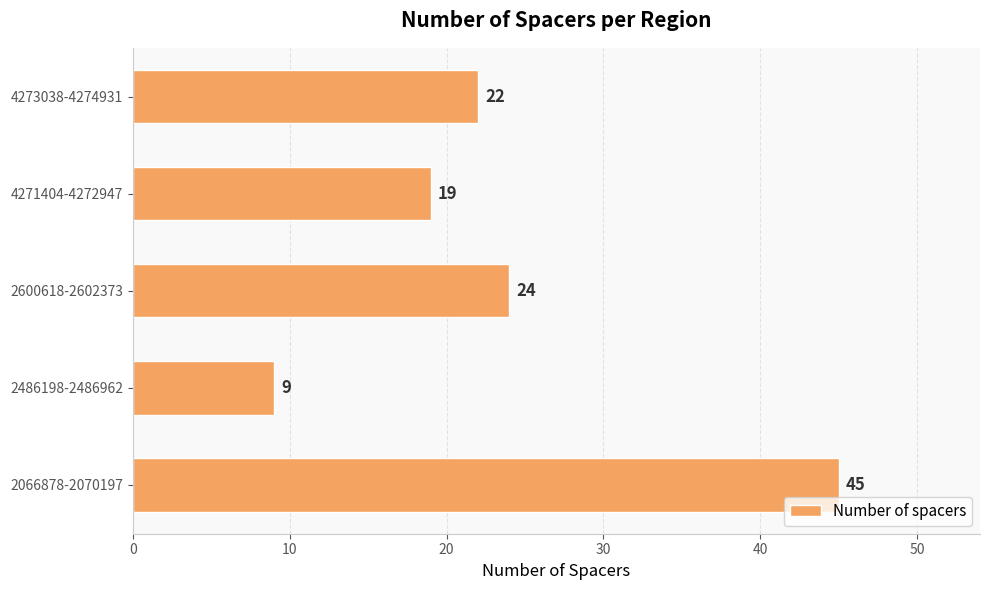

What is the ratio of the value at 2600618-2602373 to the value at 2066878-2070197?

0.5